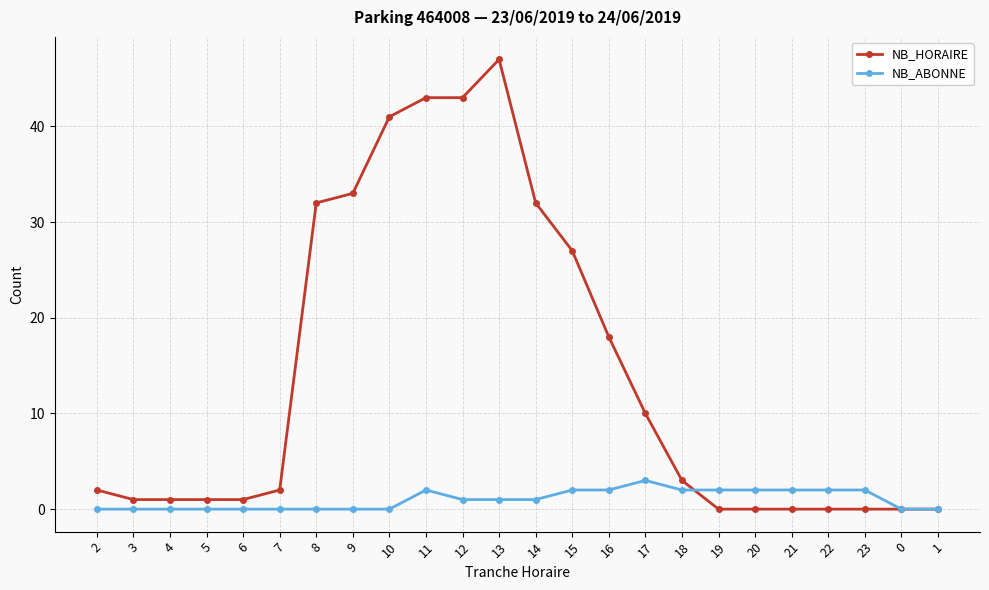

What is the difference between the second highest and second lowest values in the NB_HORAIRE series?

43